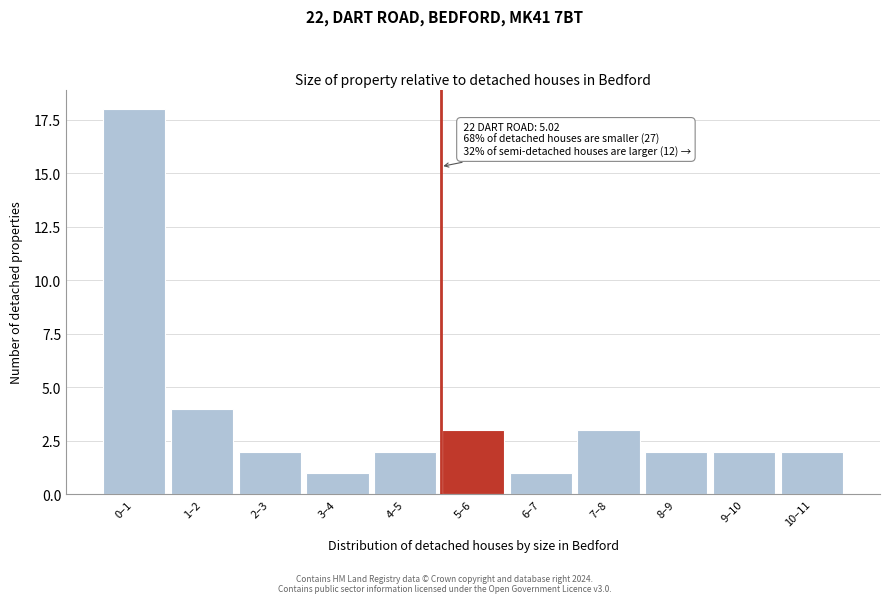

Reading right to left, transcribe all the data shown in this chart.

2	2	2	3	1	3	2	1	2	4	18